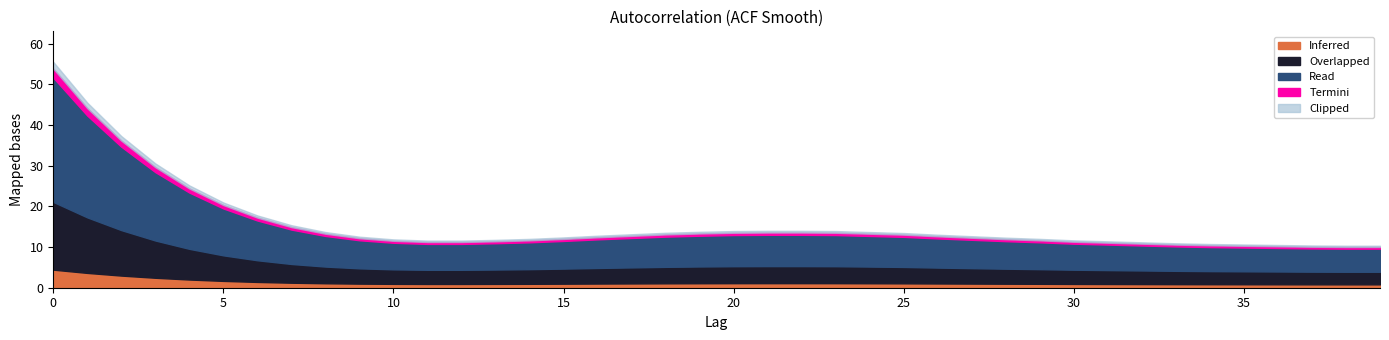

Rank the categories by value from lowest to highest.

38, 39, 37, 36, 35, 34, 33, 32, 31, 11, 12, 30, 13, 10, 14, 29, 28, 15, 9, 27, 16, 26, 17, 25, 18, 8, 24, 19, 20, 23, 21, 22, 7, 6, 5, 4, 3, 2, 1, 0